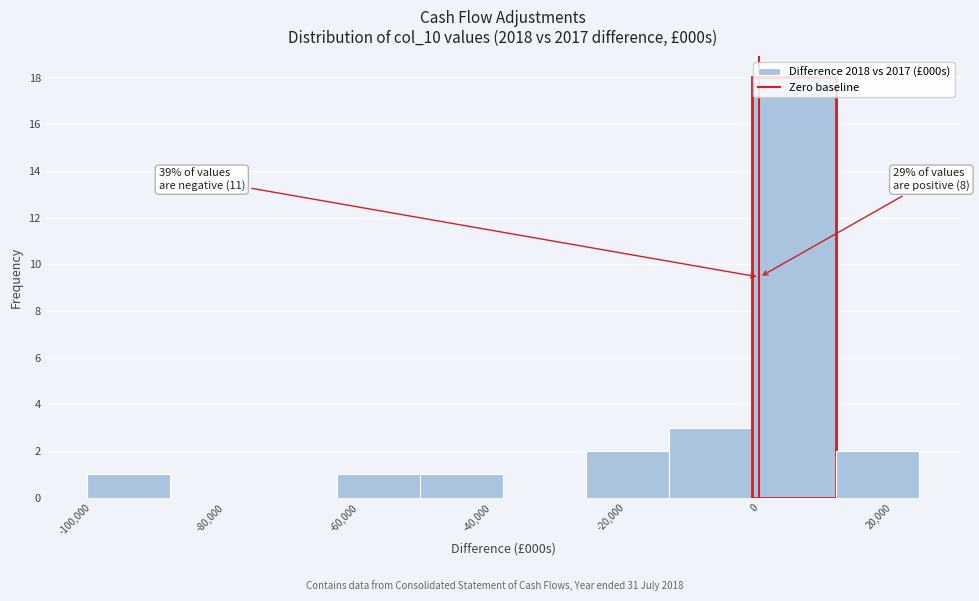

Over which range of the x-axis is the bar tallest?

-2000 to 12000